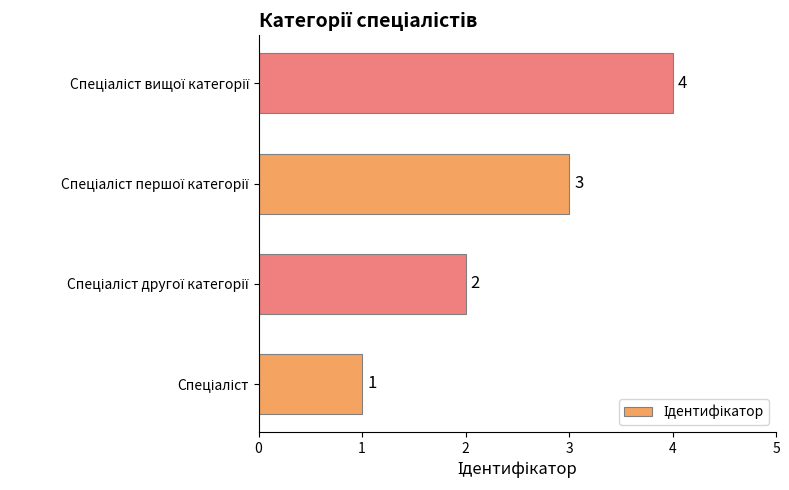

Count the values in the range 2 to 4.

3